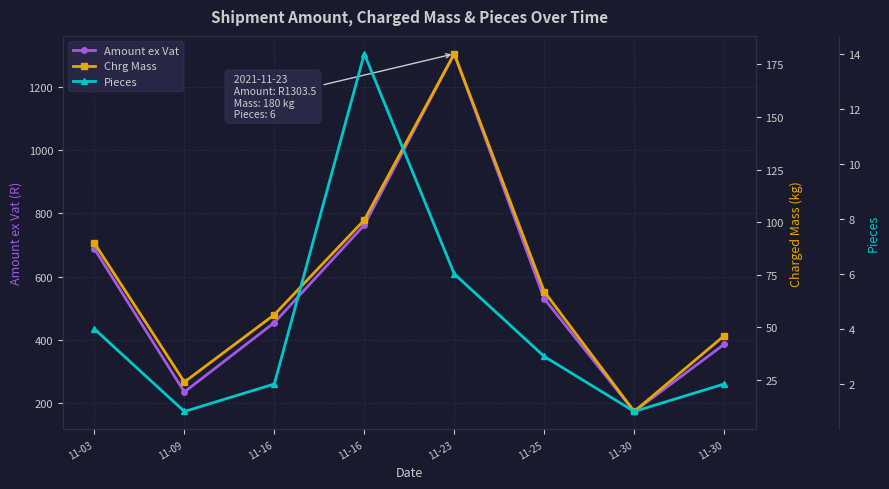

At which category does Chrg Mass reach its first local peak?

11-23